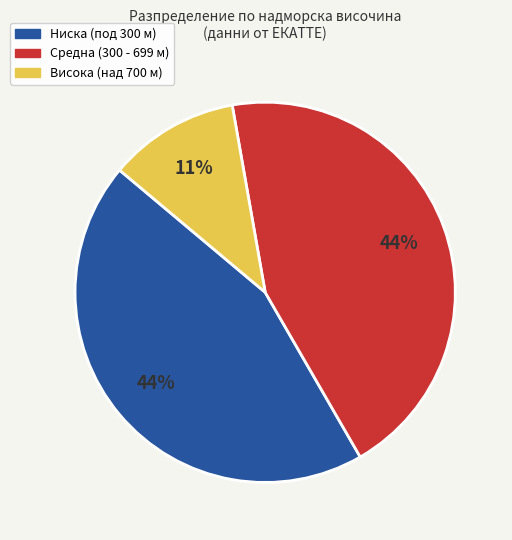

To the nearest percent, what is the average slice percentage?

33%